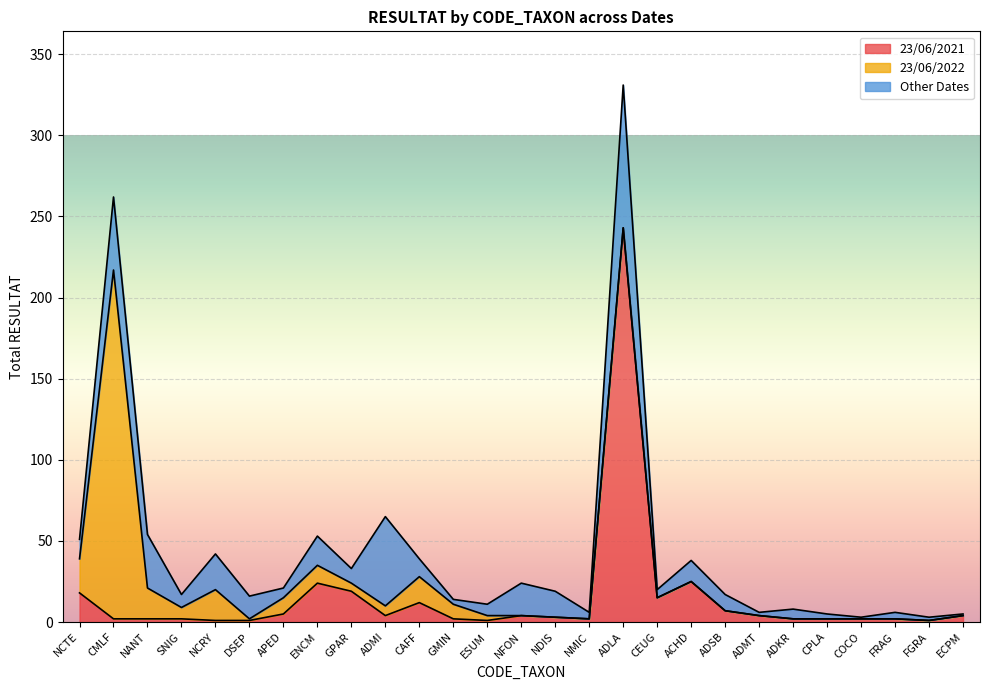

What is the average value of the 23/06/2022 series?

13